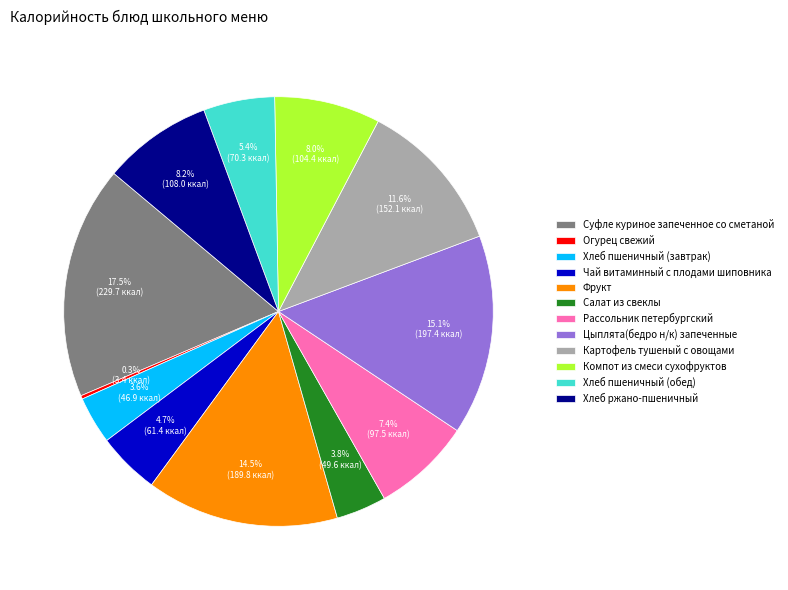

Which slice is the largest?

Суфле куриное запеченное со сметаной